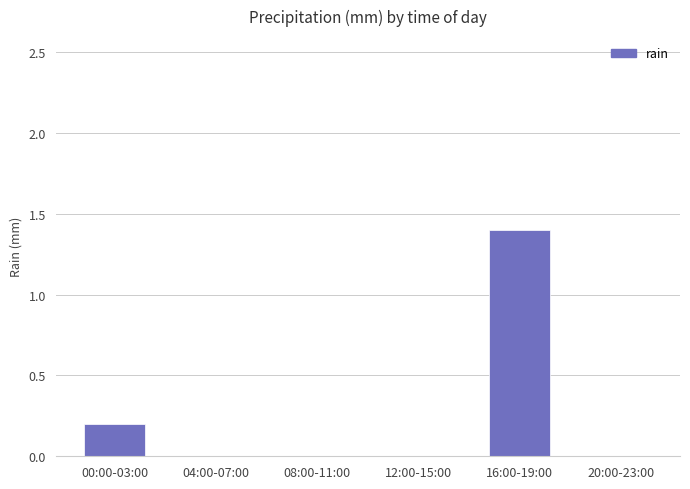

What is the greatest value displayed?

1.4